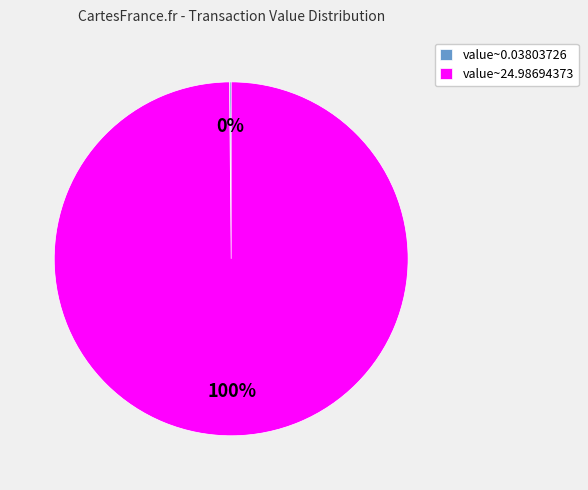

Which category has the biggest portion of the pie?

value~24.98694373